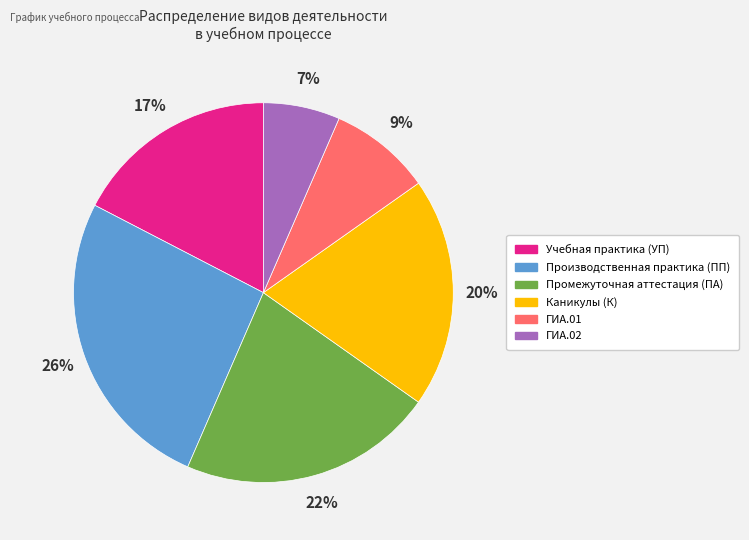

Which category has the biggest portion of the pie?

Производственная практика (ПП)